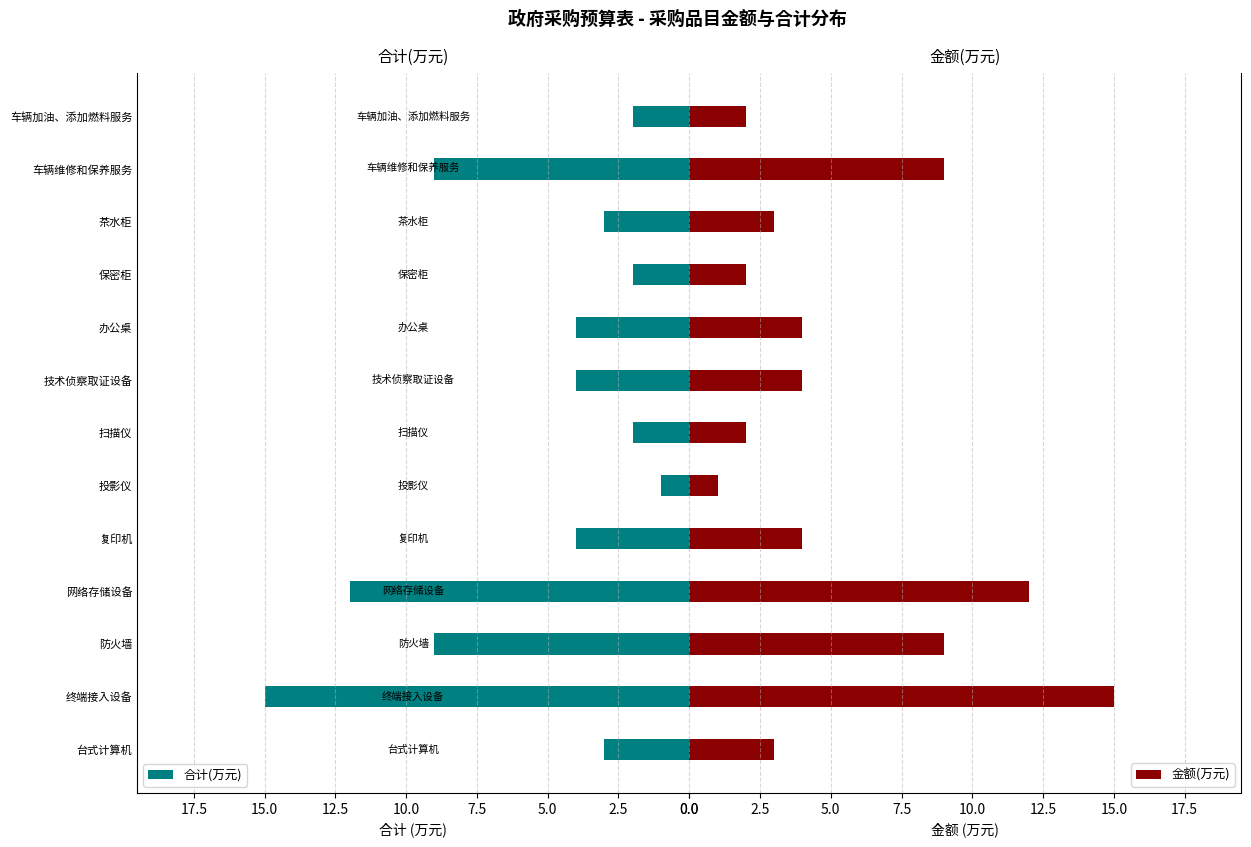

What is the difference between the maximum and minimum values in the 合计(万元) series?

14